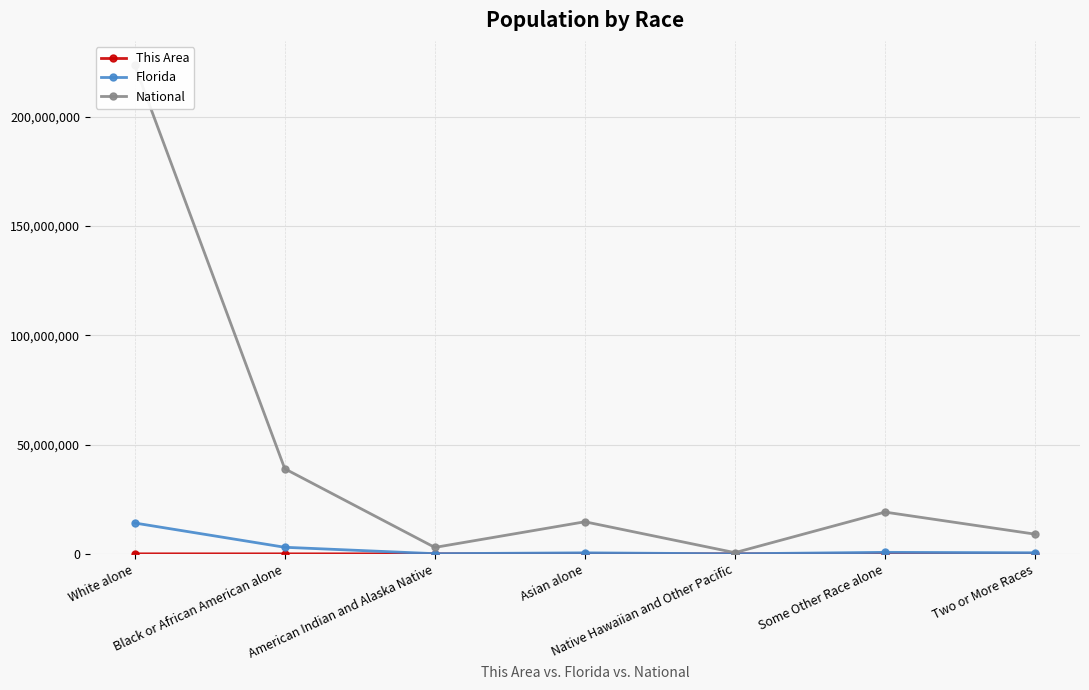

Which category has the highest value across all series?

White alone